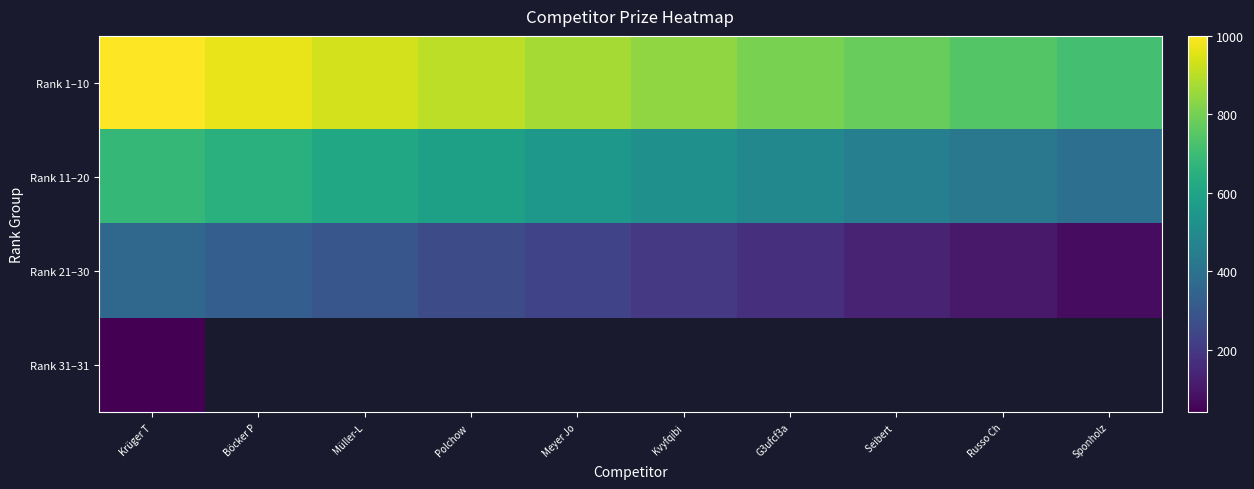

List the labels in order of Rank 21–30 value, largest first.

Krüger T, Böcker P, Müller-L, Polchow, Meyer Jo, Kvyfqibi, G3ufcf3a, Seibert, Russo Ch, Sponholz